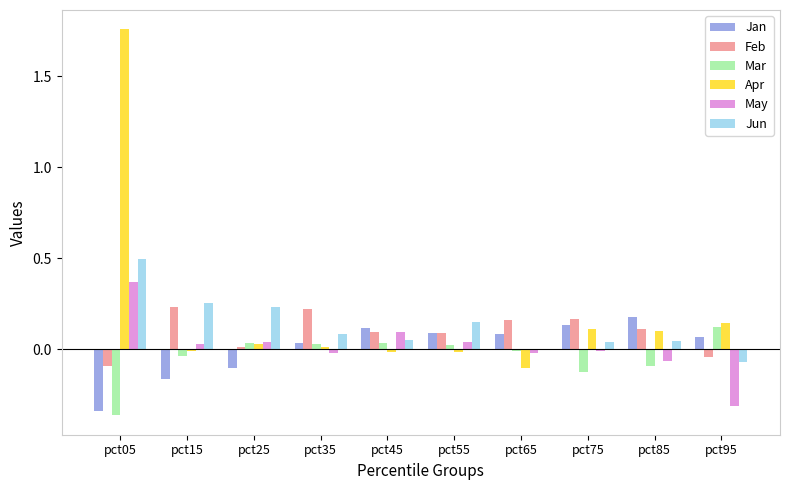

Which series changed the most between pct05 and pct75?

Apr